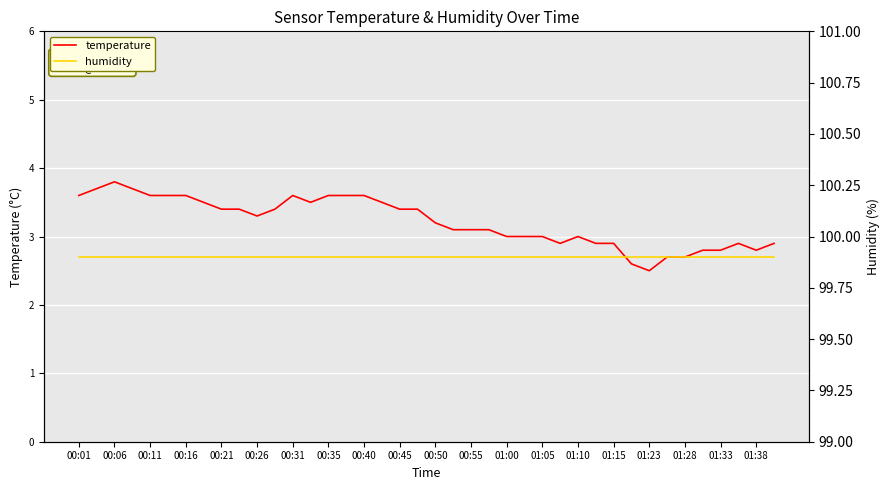

True or false: humidity and temperature intersect in this chart.

False